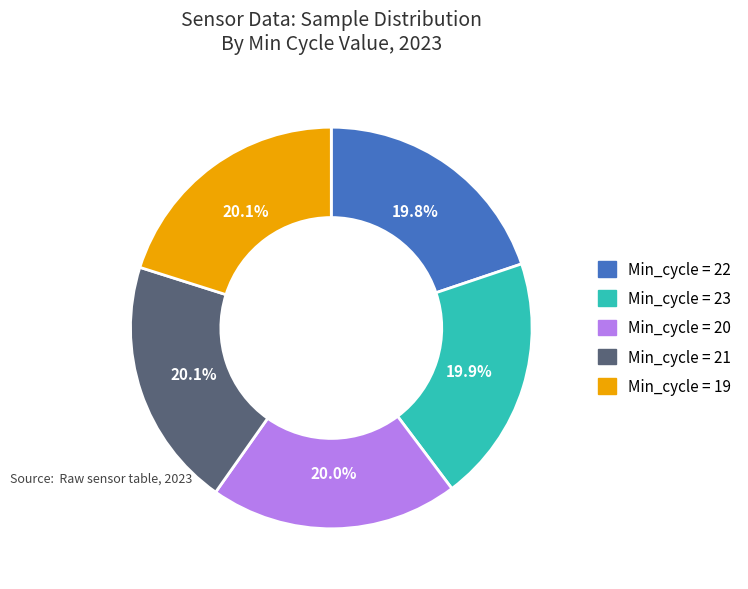

Is there any slice that represents more than half of the pie?

No